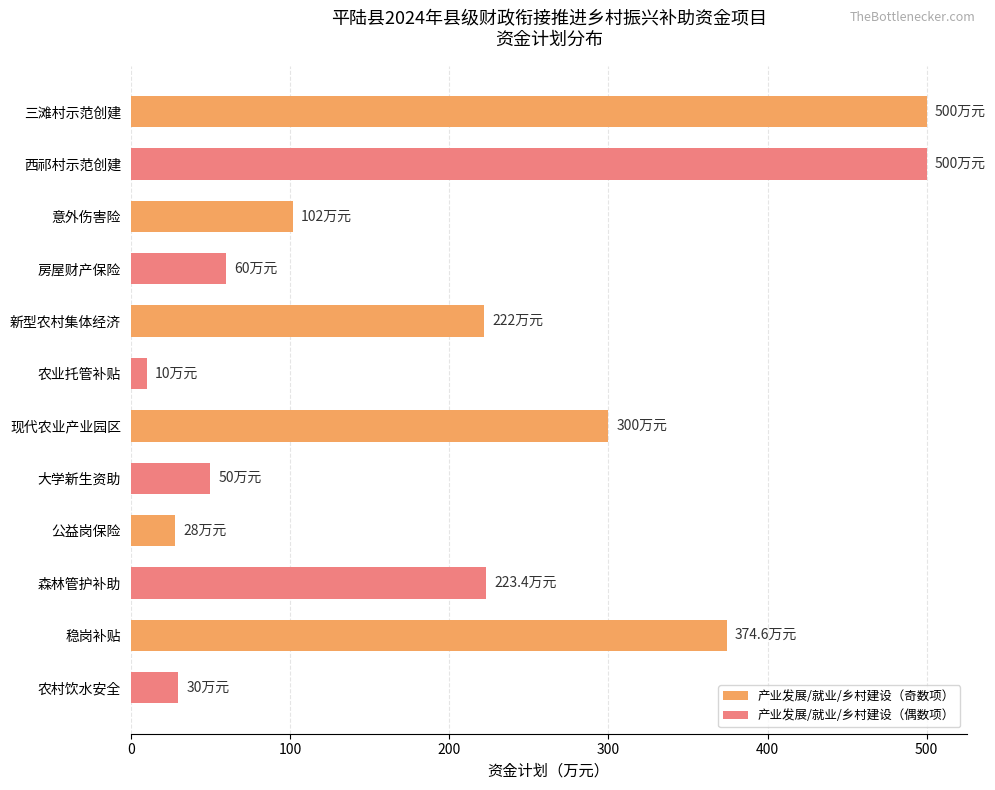

The value at 现代农业产业园区 is 300.0. True or false?

True